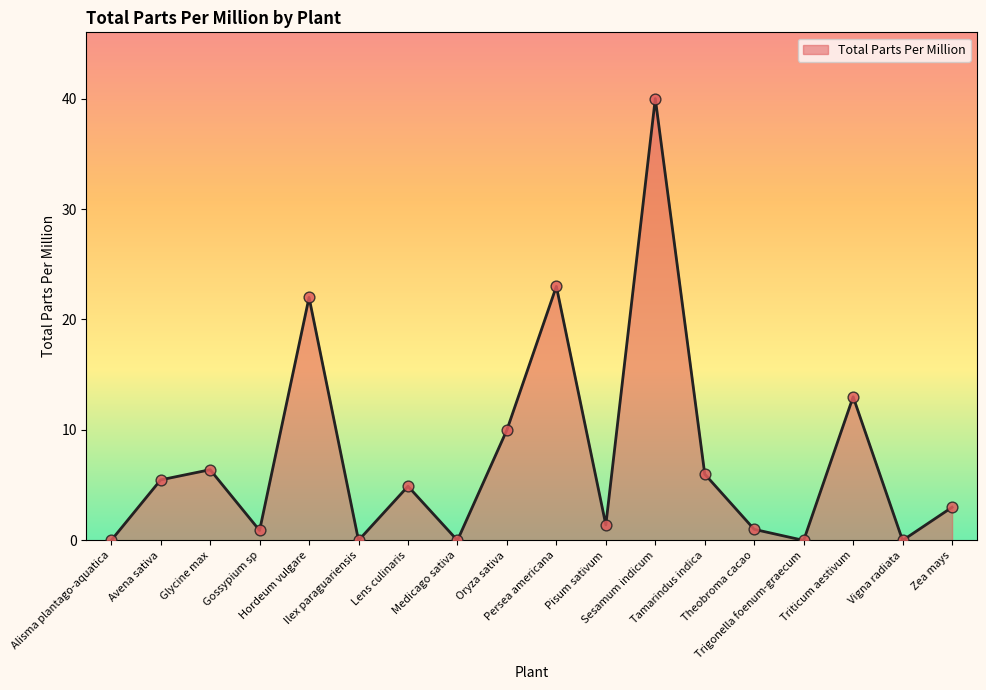

What is the greatest value displayed?

40.0